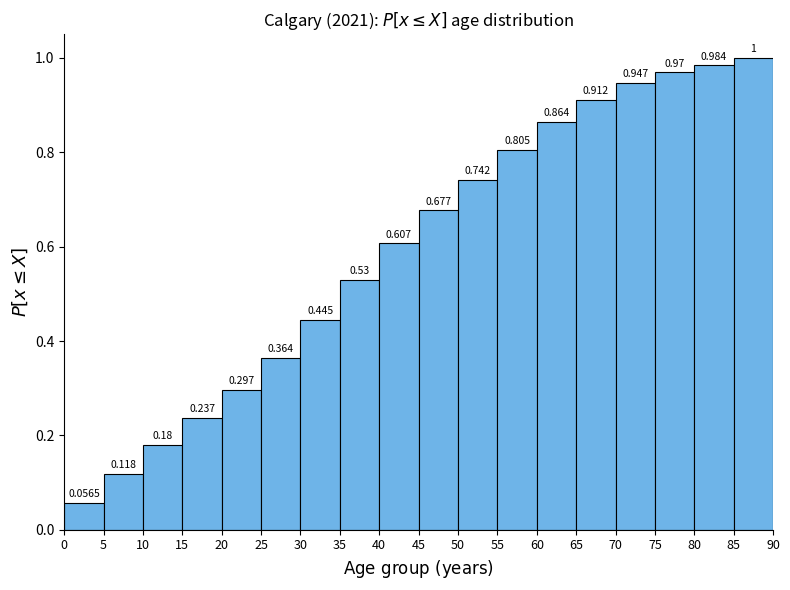

How tall is the bar that spans 80 to 85 on the x-axis?

0.9844